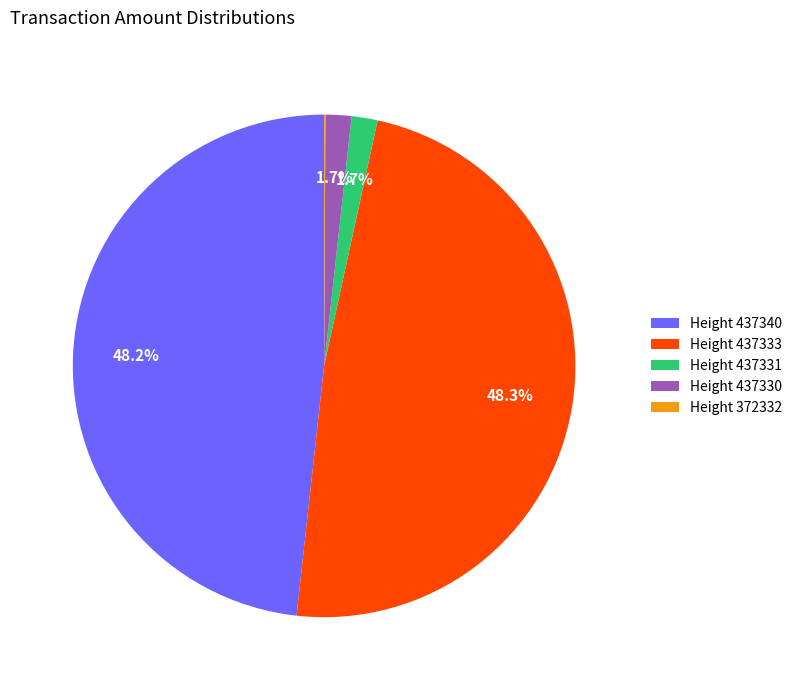

Is there a majority slice in this chart?

No